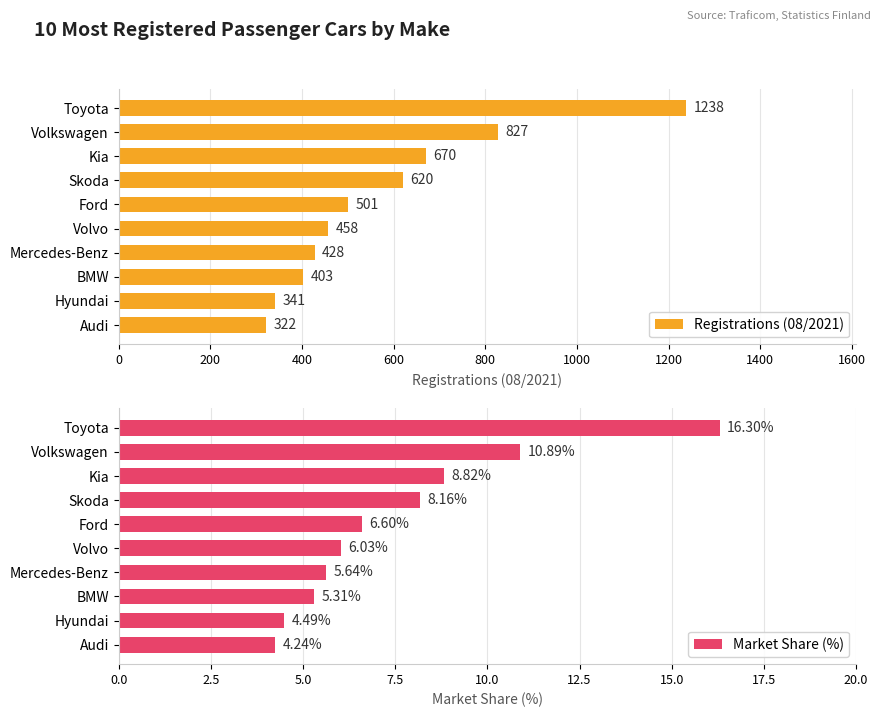

At which label does Market Share (%) reach its minimum?

Audi